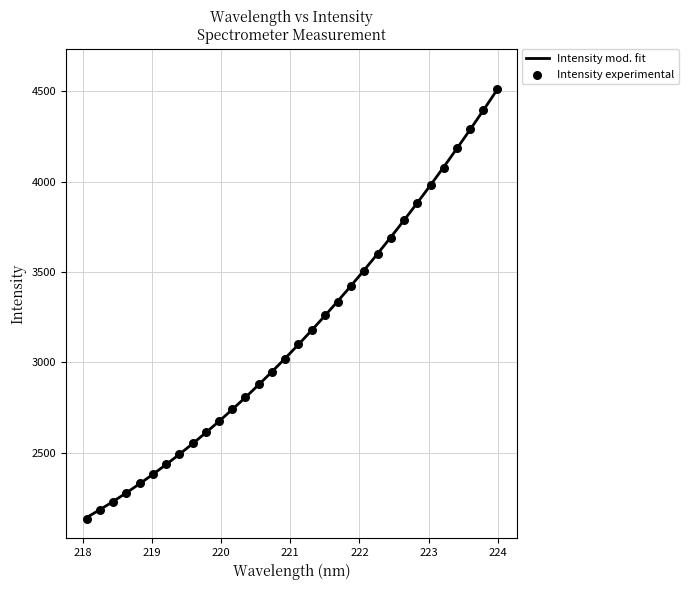

What is the ratio of the value at 223.0264 to the value at 219.0156?

1.7